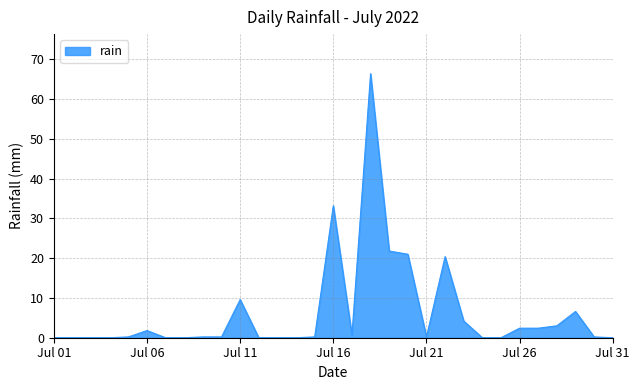

What is the maximum value shown in the chart?

66.4